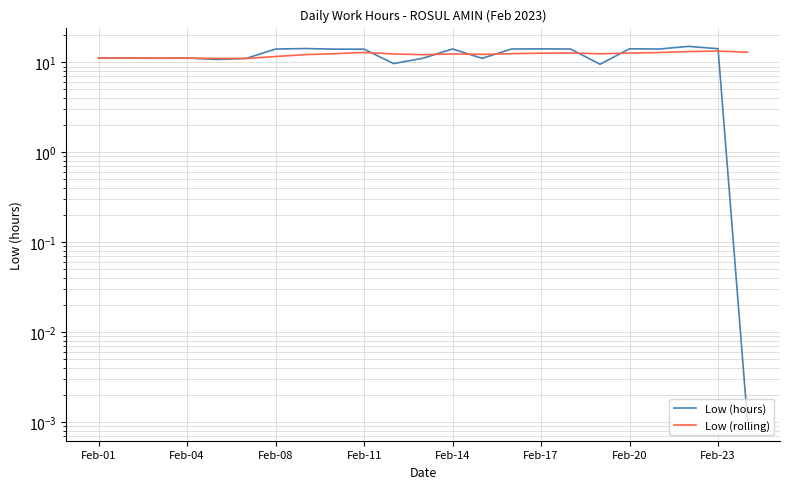

What is the difference between the second highest and second lowest values in the Low (rolling) series?

2.1